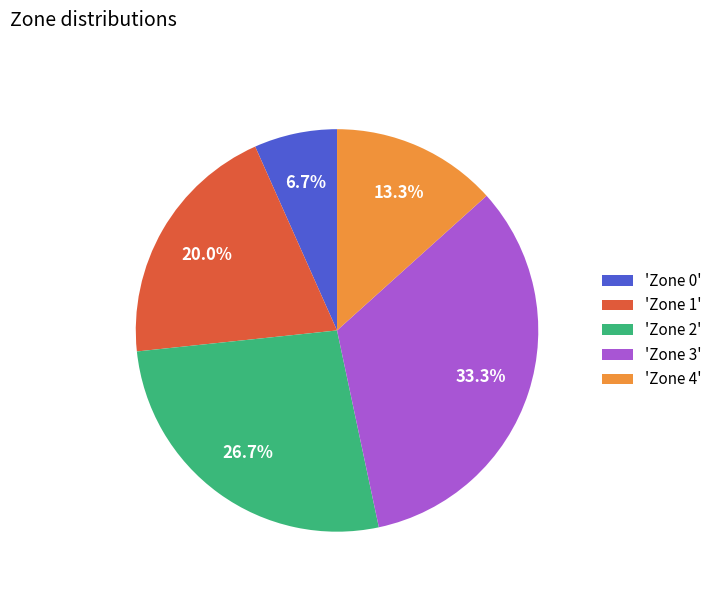

Rank the categories by value from lowest to highest.

'Zone 0', 'Zone 4', 'Zone 1', 'Zone 2', 'Zone 3'